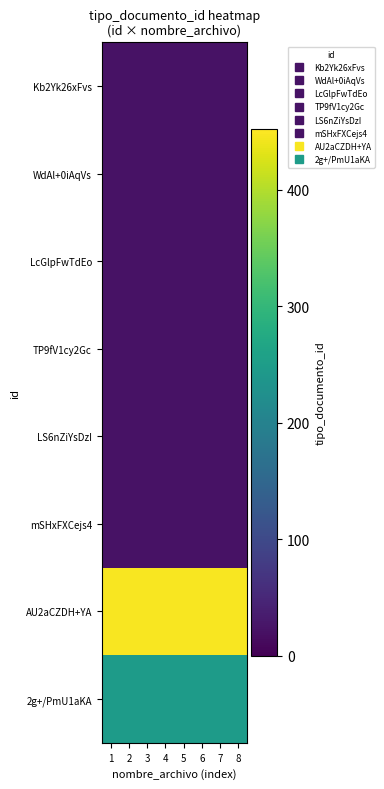

Reading left to right, list all the values displayed in this chart.

Kb2Yk26xFvs: 1=22	2=22	3=22	4=22	5=22	6=22	7=22	8=22
WdAl+0iAqVs: 1=22	2=22	3=22	4=22	5=22	6=22	7=22	8=22
LcGlpFwTdEo: 1=22	2=22	3=22	4=22	5=22	6=22	7=22	8=22
TP9fV1cy2Gc: 1=22	2=22	3=22	4=22	5=22	6=22	7=22	8=22
LS6nZiYsDzI: 1=22	2=22	3=22	4=22	5=22	6=22	7=22	8=22
mSHxFXCejs4: 1=22	2=22	3=22	4=22	5=22	6=22	7=22	8=22
AU2aCZDH+YA: 1=447	2=447	3=447	4=447	5=447	6=447	7=447	8=447
2g+/PmU1aKA: 1=248	2=248	3=248	4=248	5=248	6=248	7=248	8=248